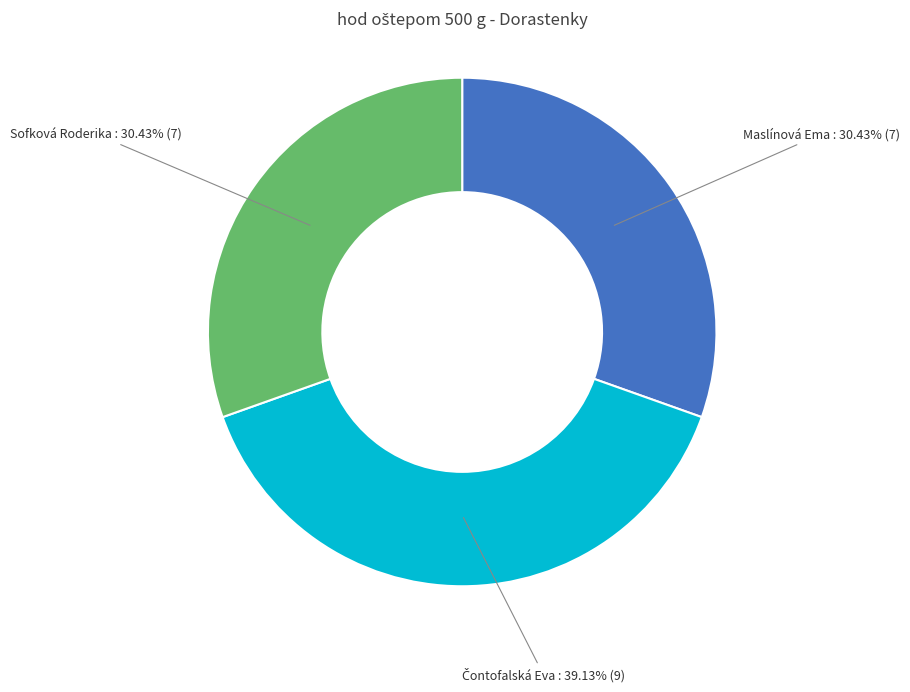

How many slices are in this pie chart?

3